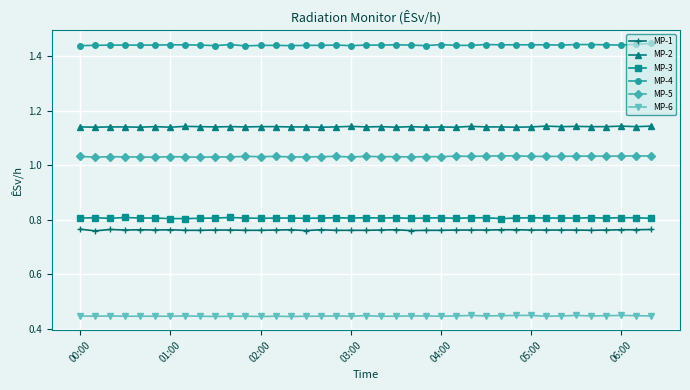

Which series has the largest total across all categories?

MP-4